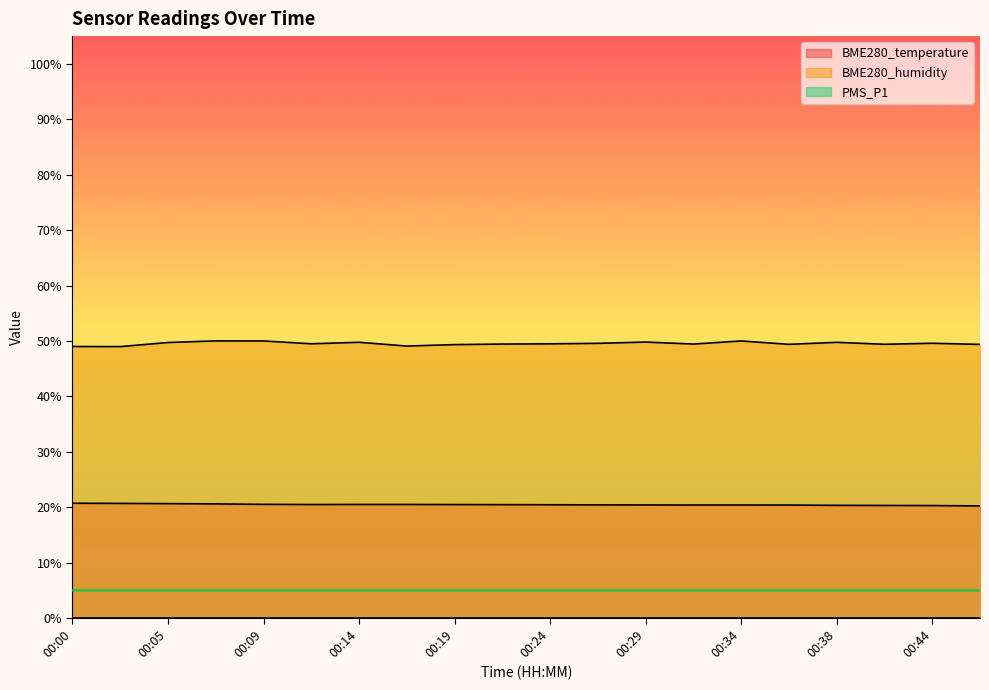

The value of BME280_temperature at 00:14 is 20.5. True or false?

True